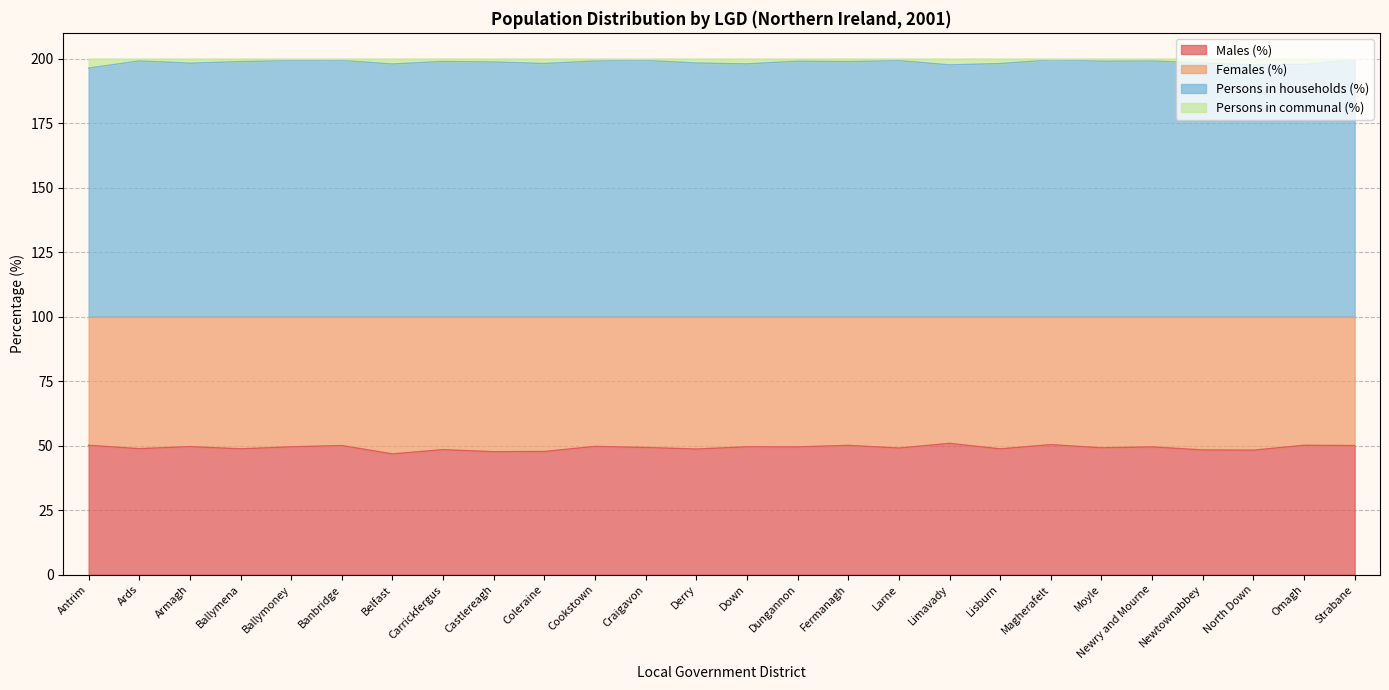

True or false: Persons in households (%) and Males (%) intersect in this chart.

False